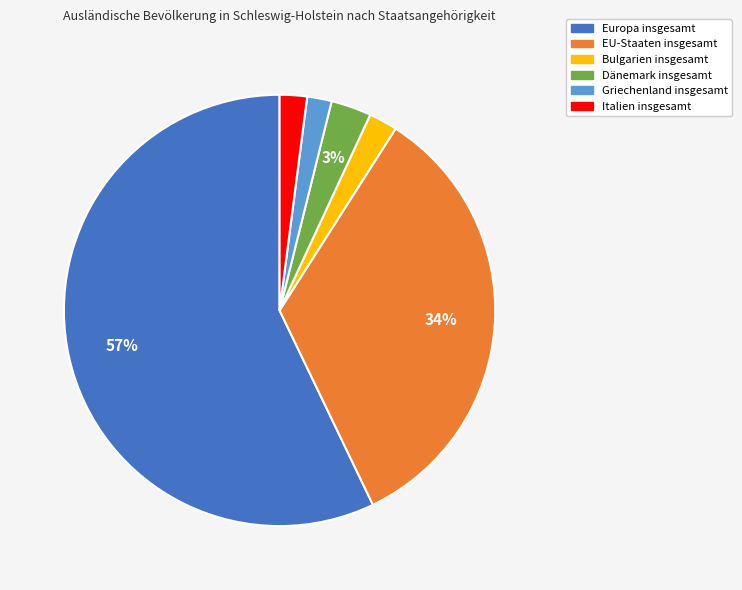

Is there any slice that represents more than half of the pie?

Yes